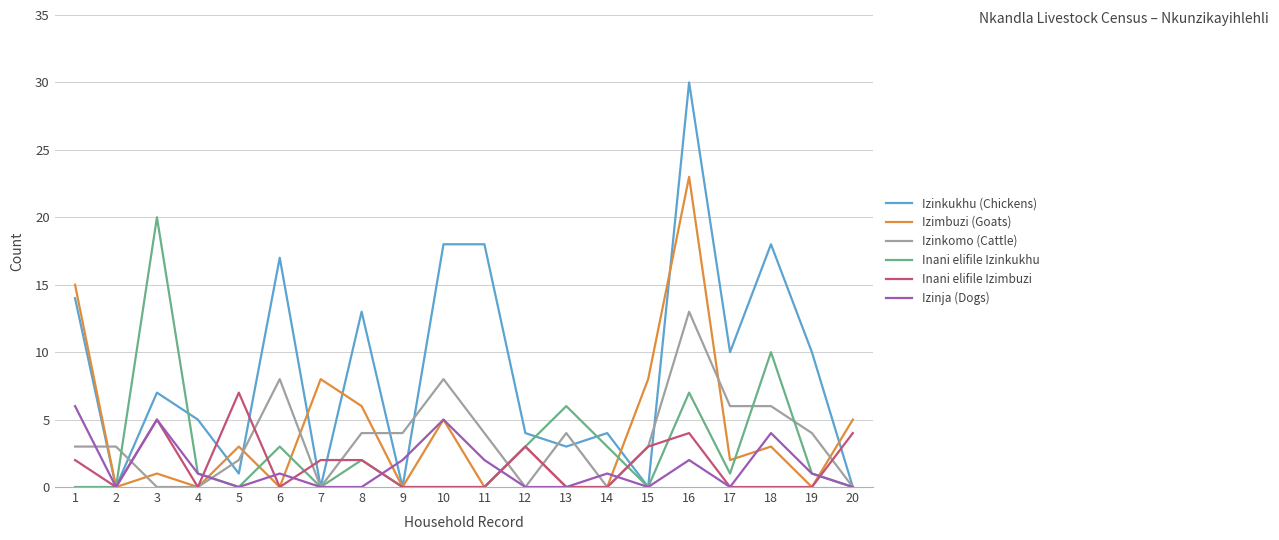

Is it true that Izimbuzi (Goats) equals 2 at 20?

False